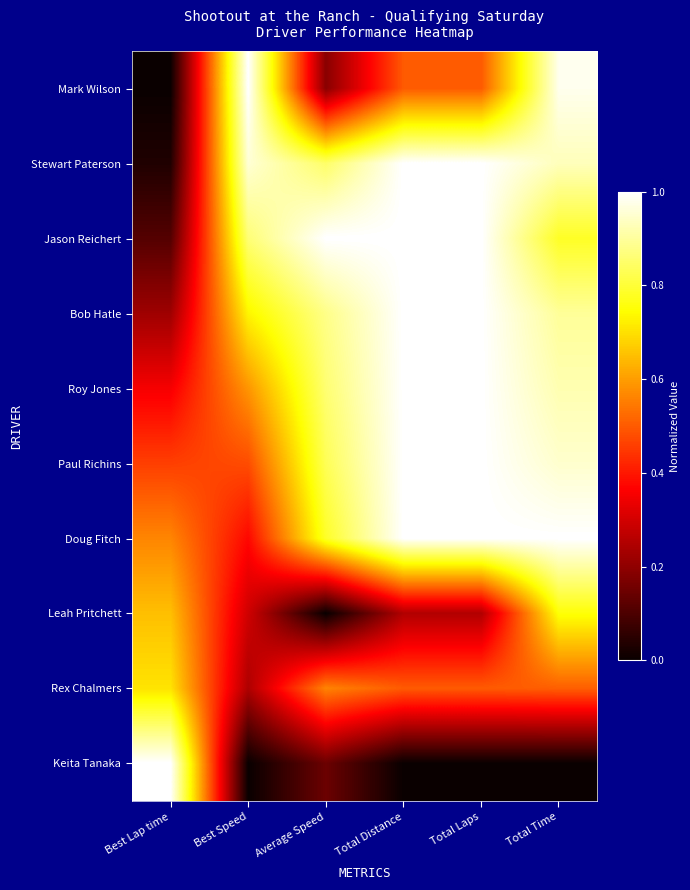

At which category is the sum across all series the highest?

Total Time